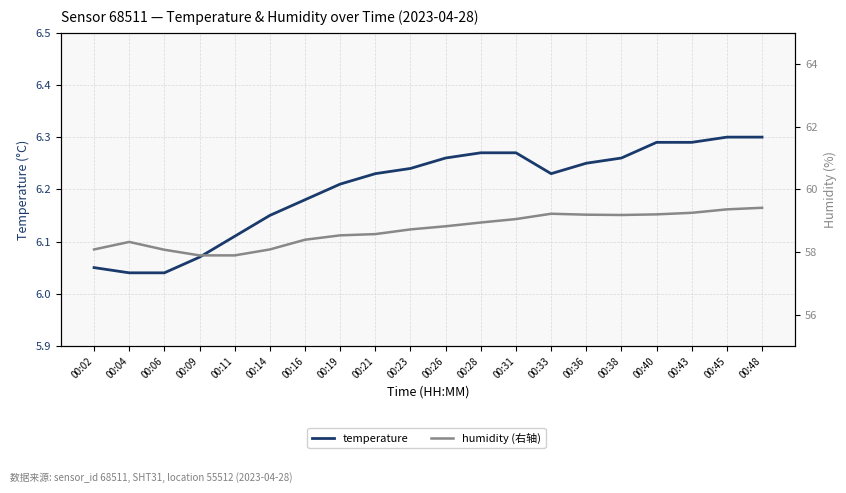

At which category does humidity (右轴) reach its first local peak?

00:04